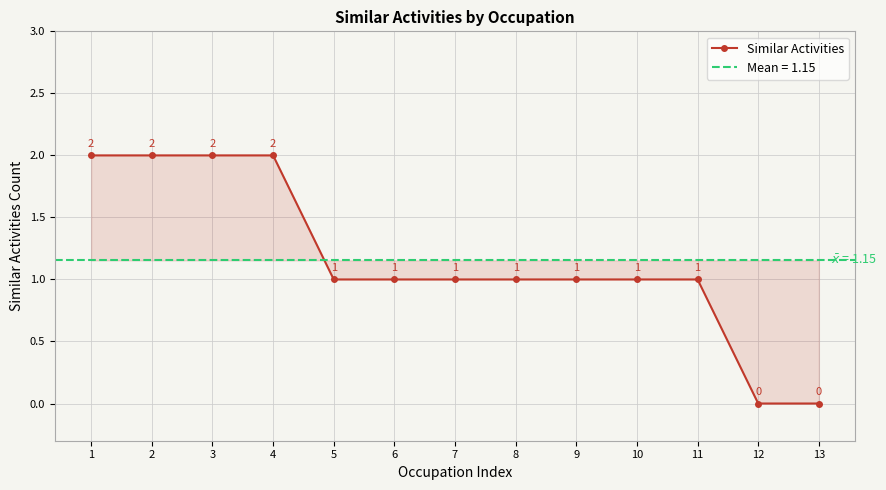

Reading right to left, transcribe all the data shown in this chart.

13=0	12=0	11=1	10=1	9=1	8=1	7=1	6=1	5=1	4=2	3=2	2=2	1=2